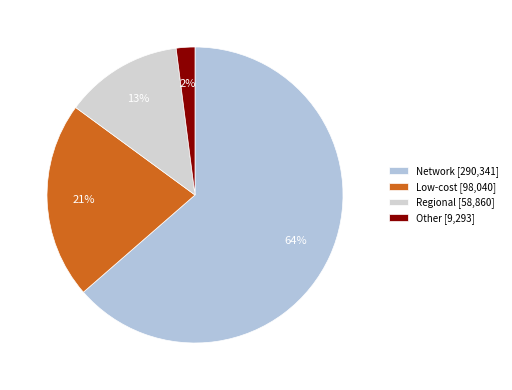

Which slice is the largest?

Network